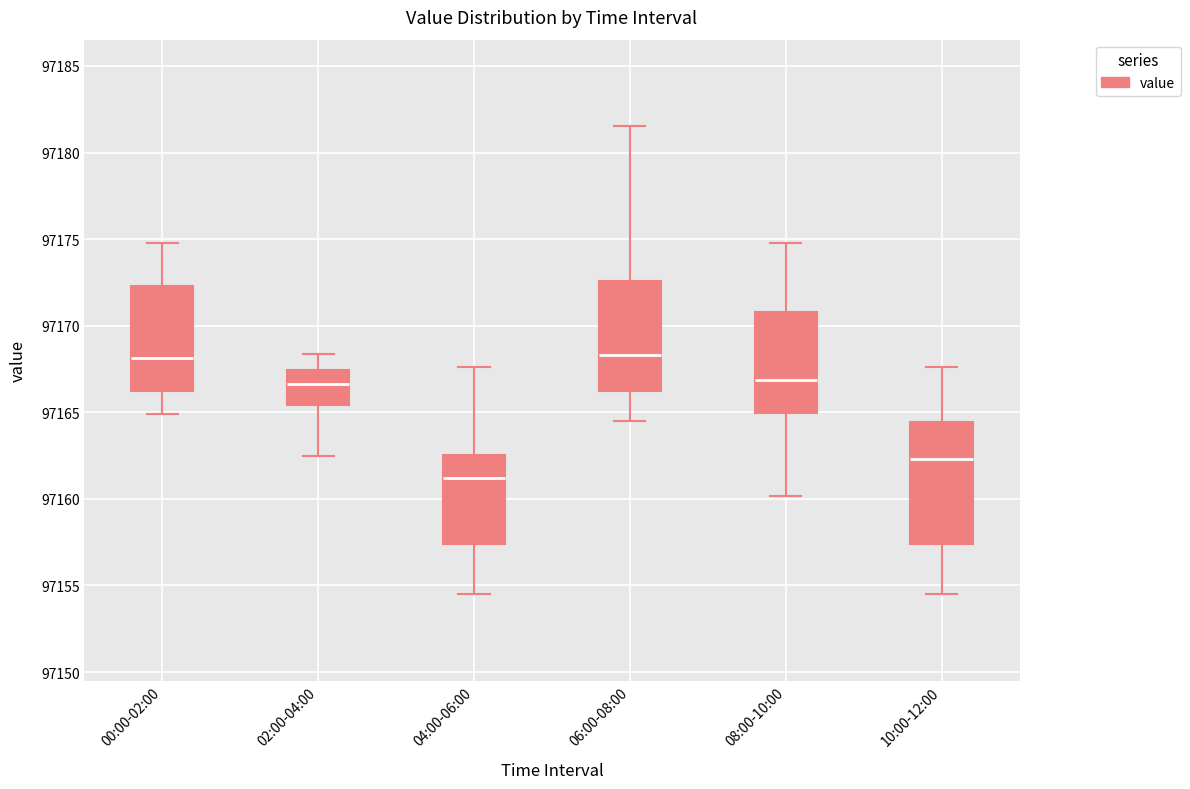

Comparing the boxes themselves (not the whiskers), which one is the tallest?

10:00-12:00